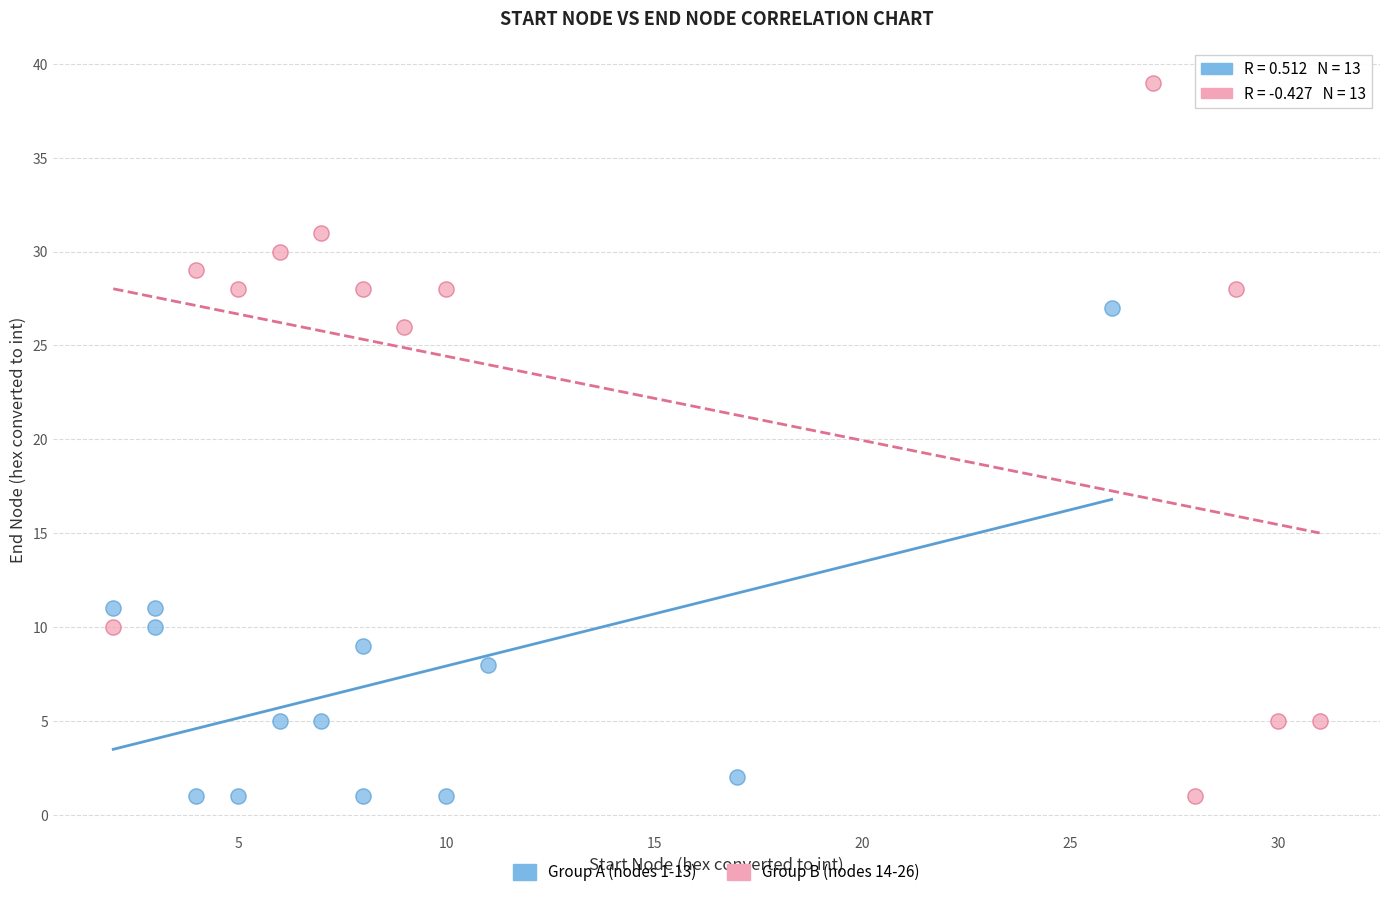

Which series contains the highest Y value?

Group B (nodes 14-26)